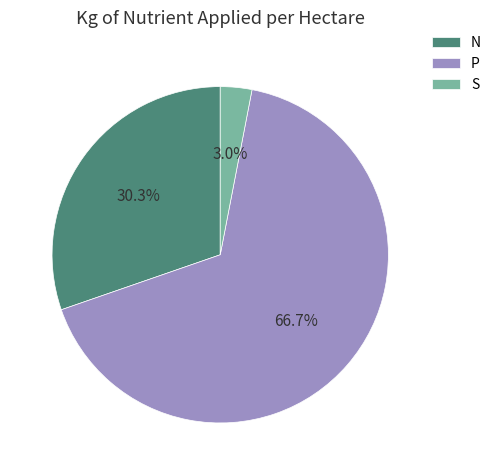

What is the ratio of the value at P to the value at N?

2.2